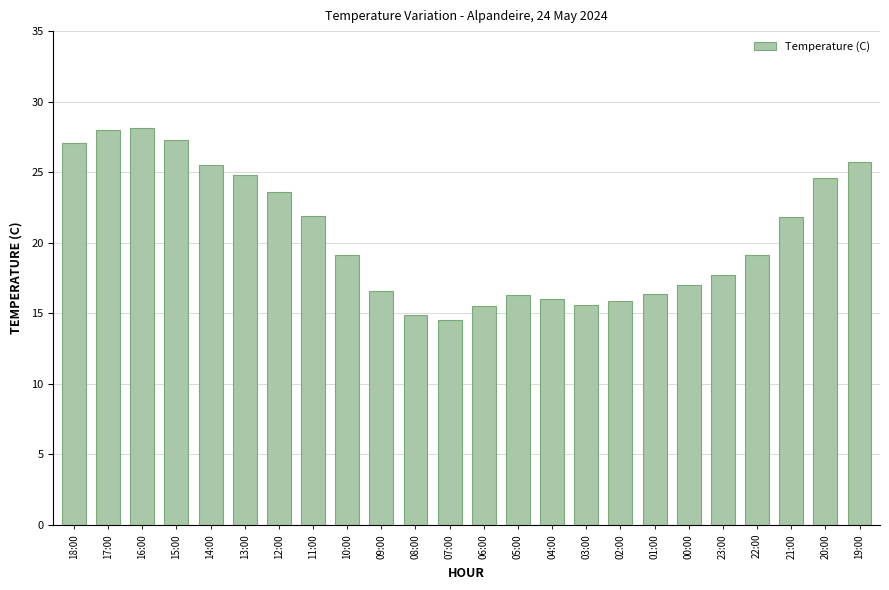

The chart shows a value of 27.3 at 15:00. True or false?

True